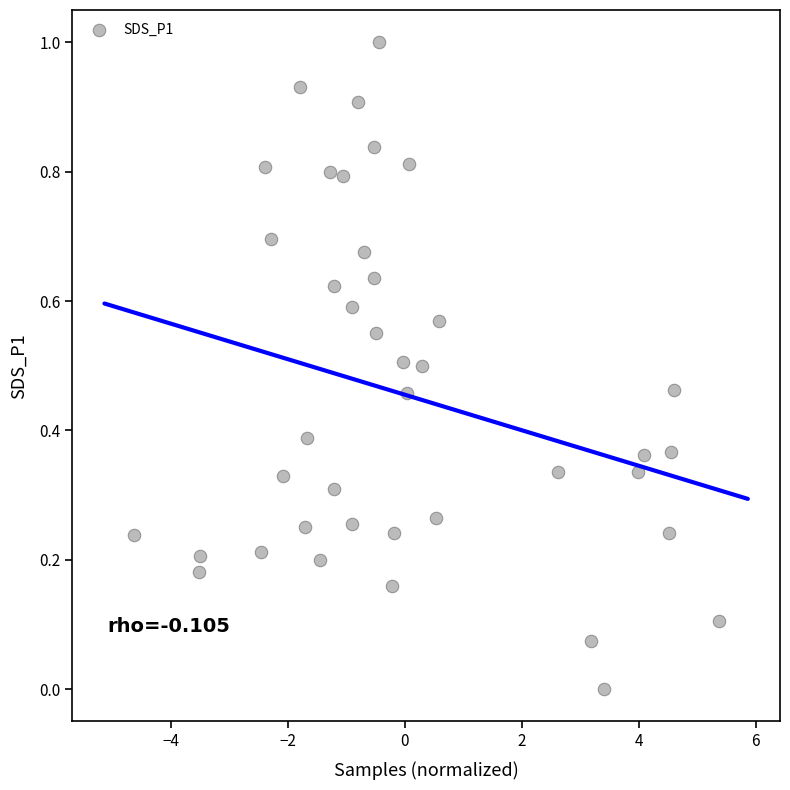

What is the range of X values (max minus min)?

10.0